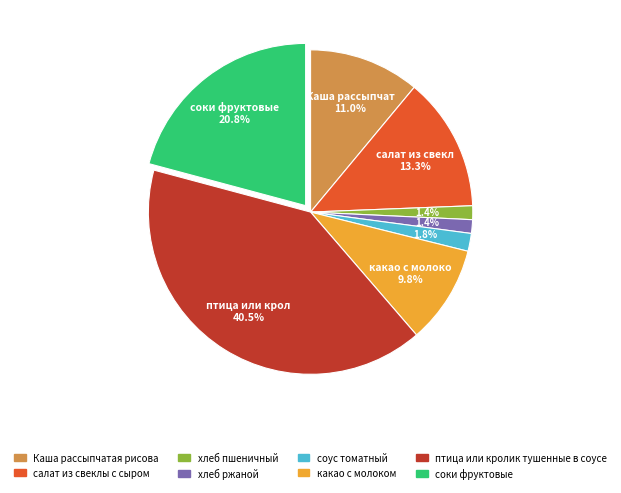

Between хлеб ржаной and какао с молоком, which is larger?

какао с молоком